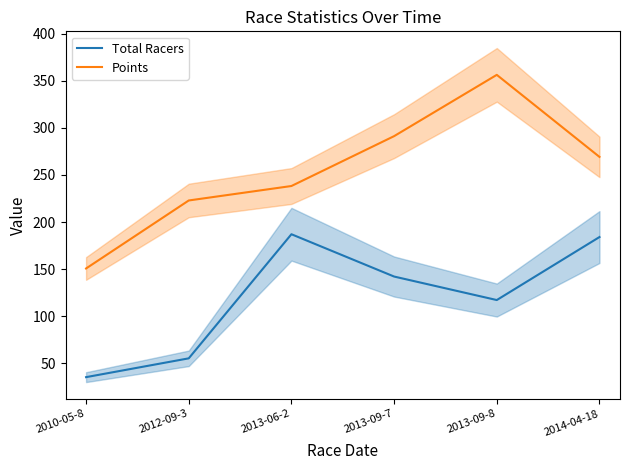

How many interior local peaks does the Total Racers series have?

1